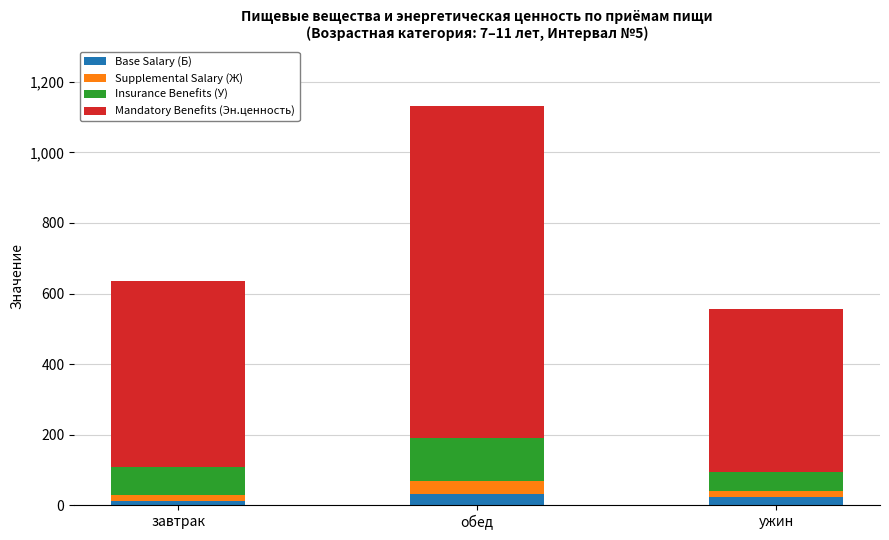

Does the chart contain any negative values?

No